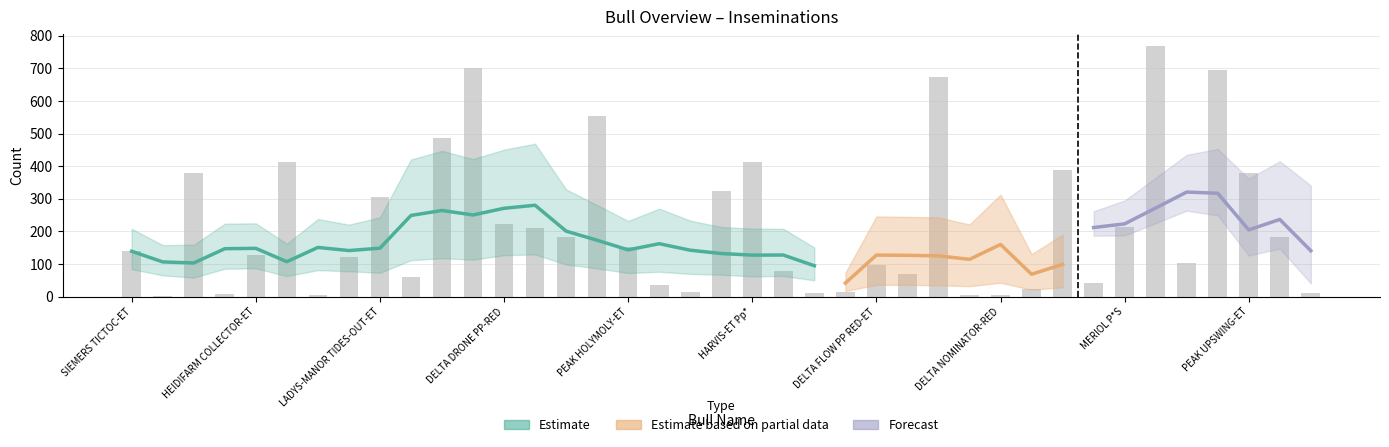

What is the sum of the values at PEAK FACTOTUM-ET and PEAK UPSWING-ET?

498